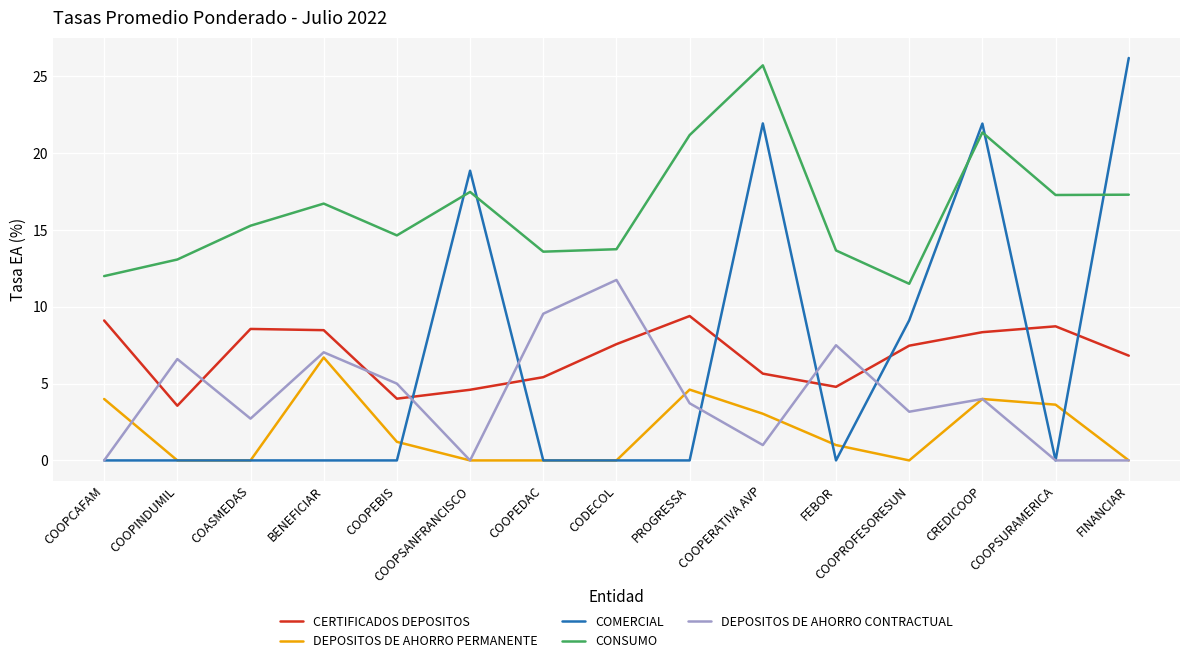

Rank the series by their maximum value, from lowest to highest.

DEPOSITOS DE AHORRO PERMANENTE, CERTIFICADOS DEPOSITOS, DEPOSITOS DE AHORRO CONTRACTUAL, CONSUMO, COMERCIAL